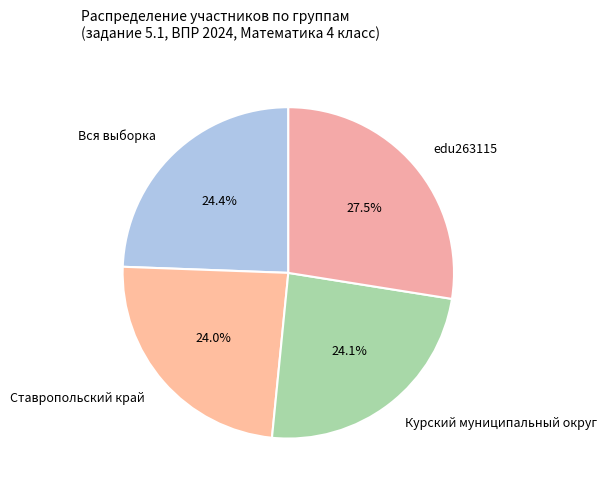

What percentage is the Ставропольский край slice, to the nearest percent?

24%